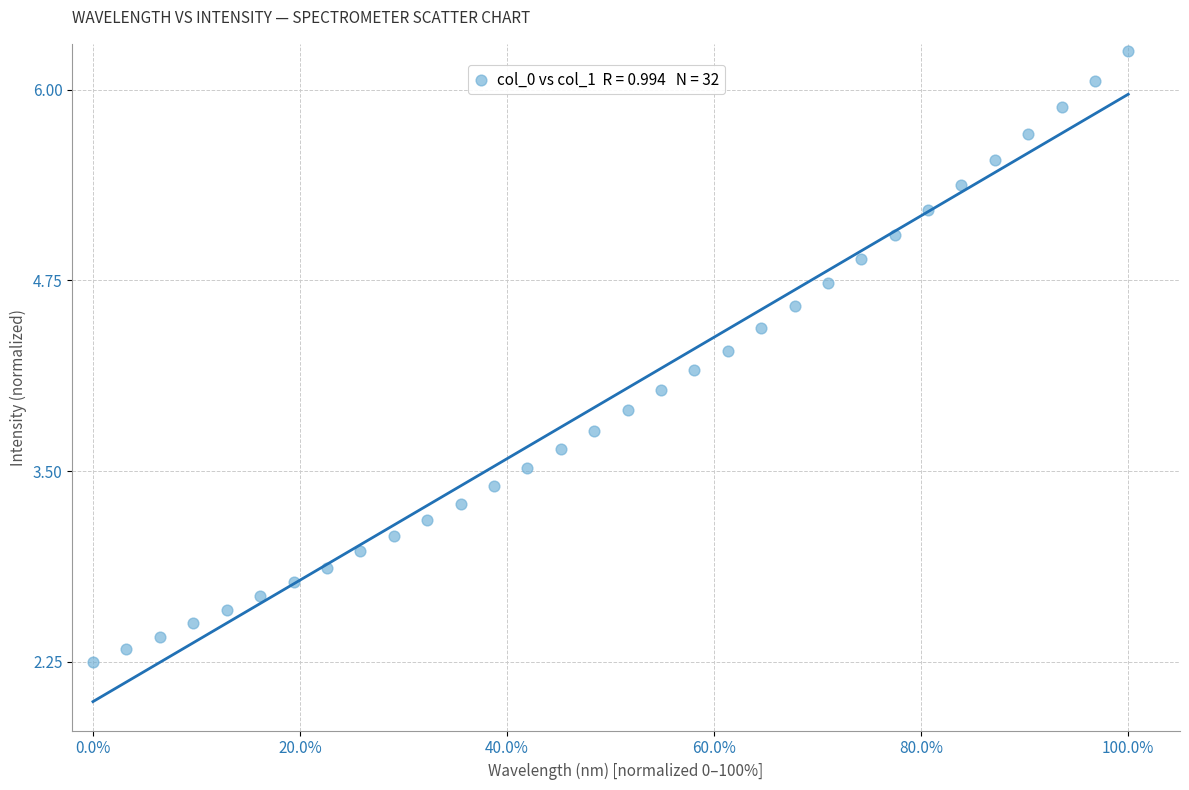

What is the range of Y values (max minus min)?

4.0